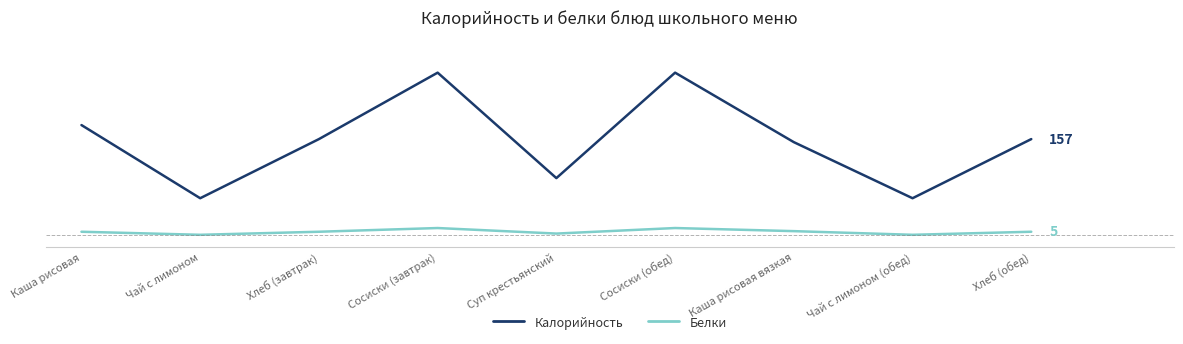

Which series has the largest total across all categories?

Калорийность